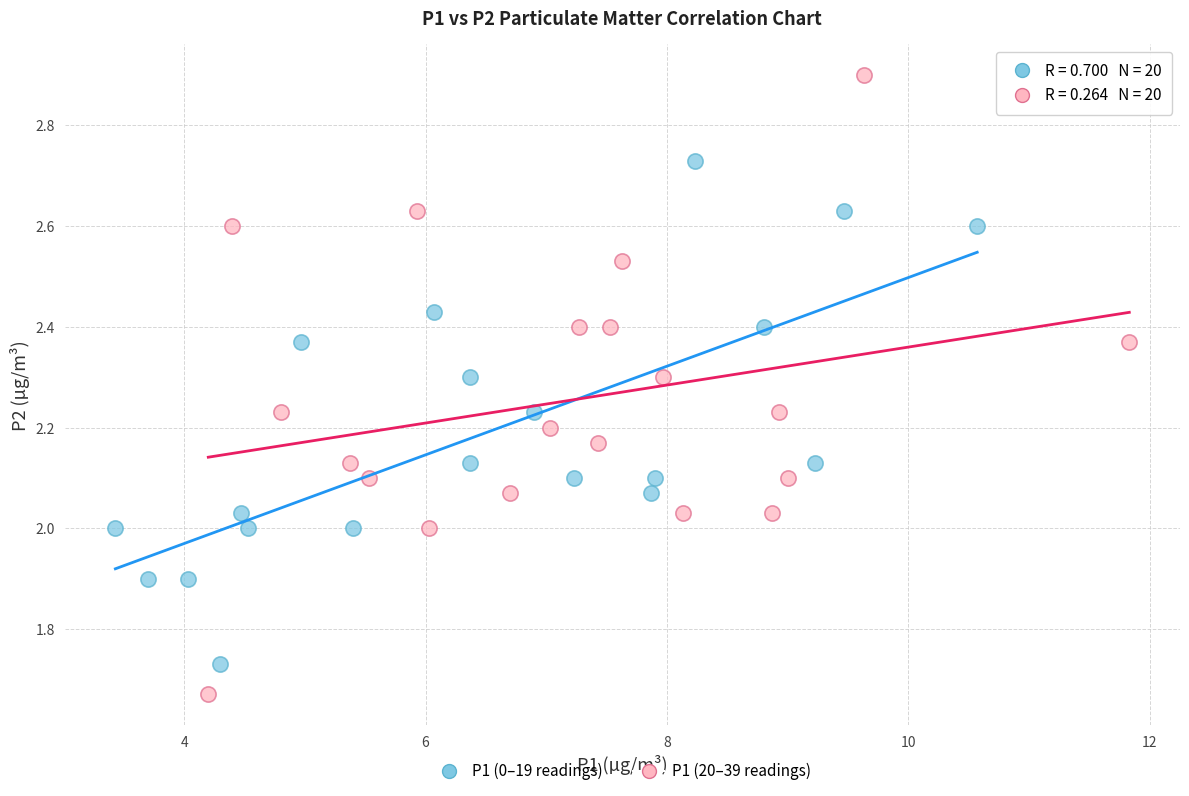

Which series has the widest spread of Y values?

P1 (20–39 readings)